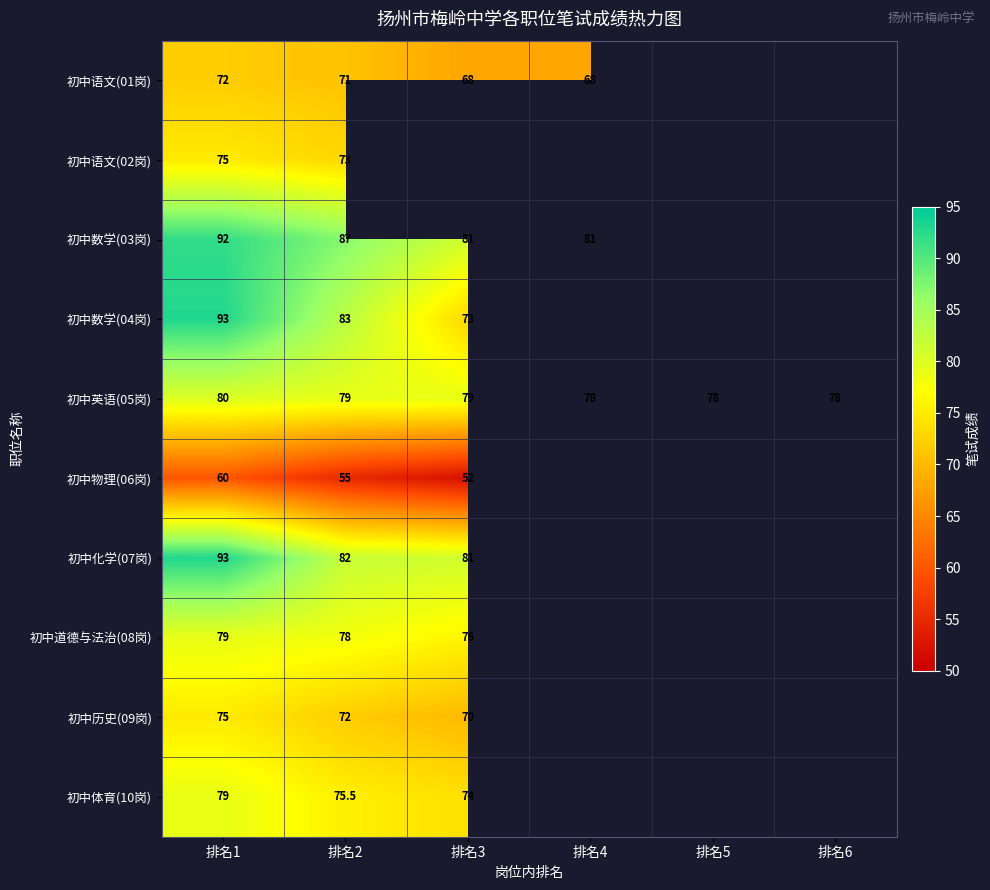

What is the maximum value shown in the chart?

93.0